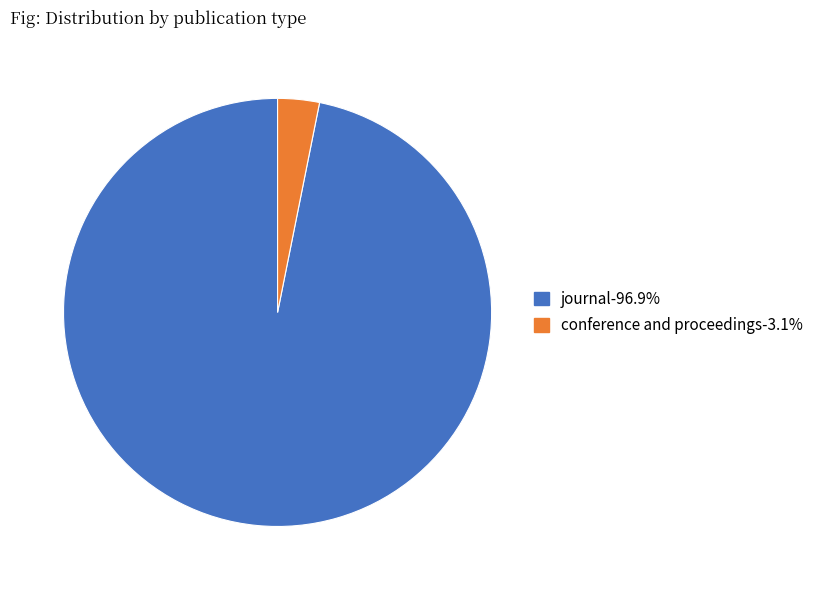

What is the ratio of the value at journal to the value at conference and proceedings?

30.8